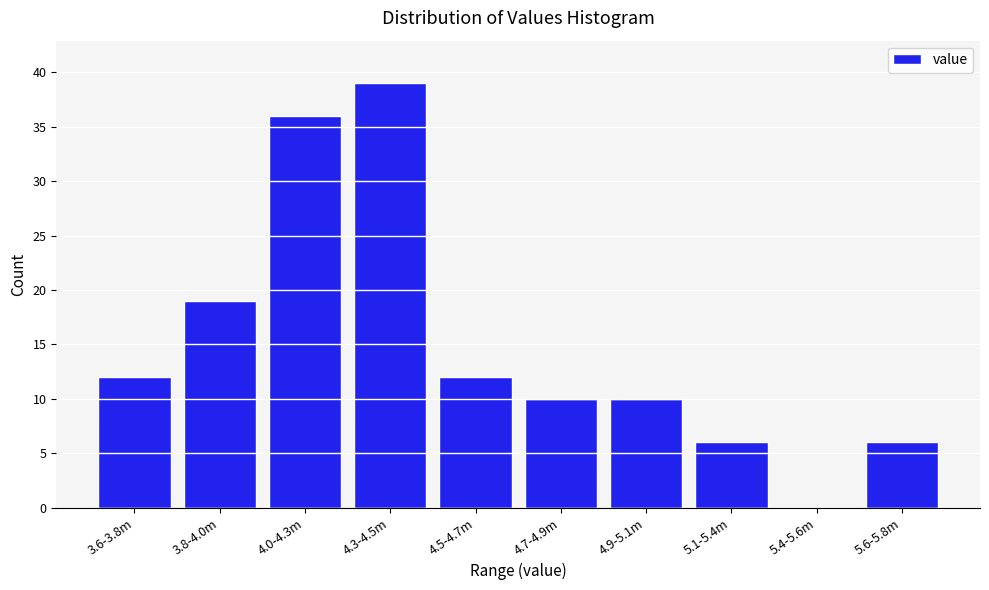

Reading right to left, list all the values displayed in this chart.

5.6-5.8m=6	5.4-5.6m=0	5.1-5.4m=6	4.9-5.1m=10	4.7-4.9m=10	4.5-4.7m=12	4.3-4.5m=39	4.0-4.3m=36	3.8-4.0m=19	3.6-3.8m=12